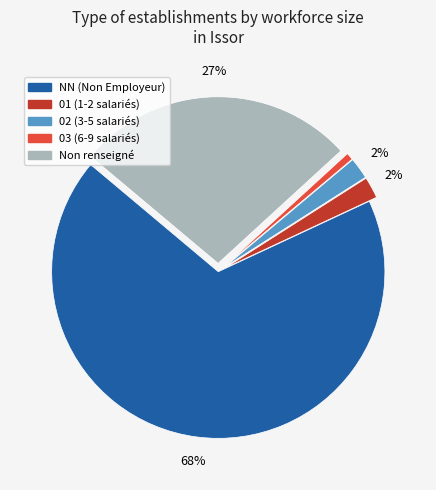

Does any single category account for the majority?

Yes